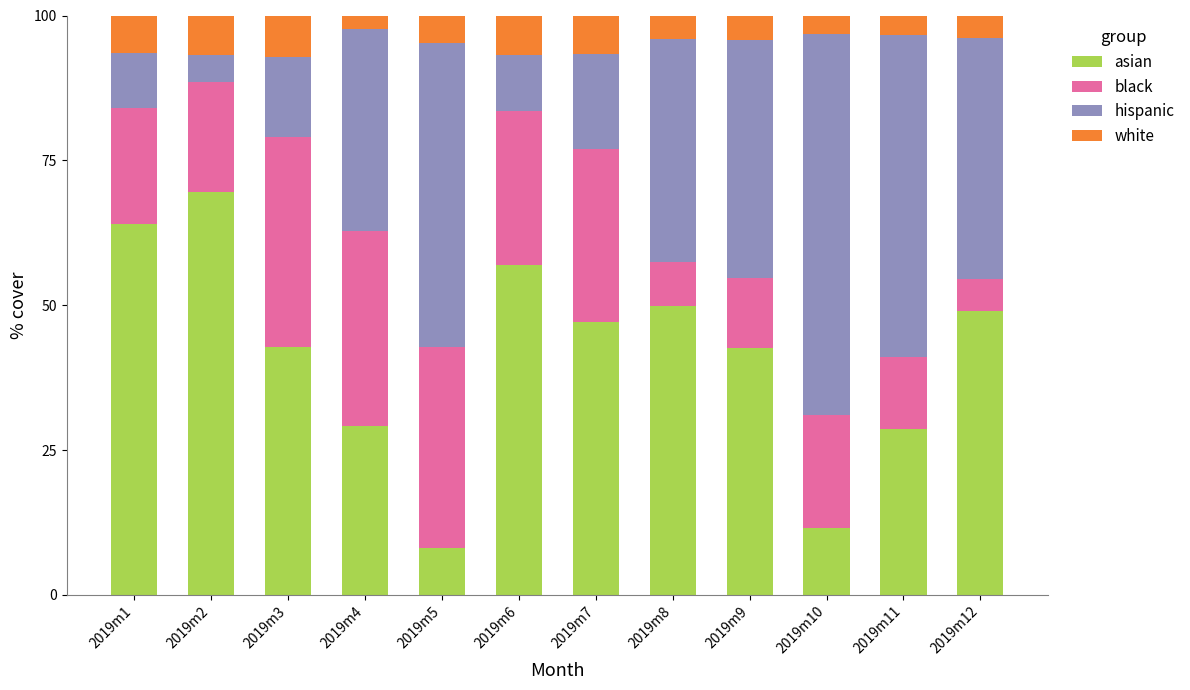

Which category has the lowest value in the asian series?

2019m5